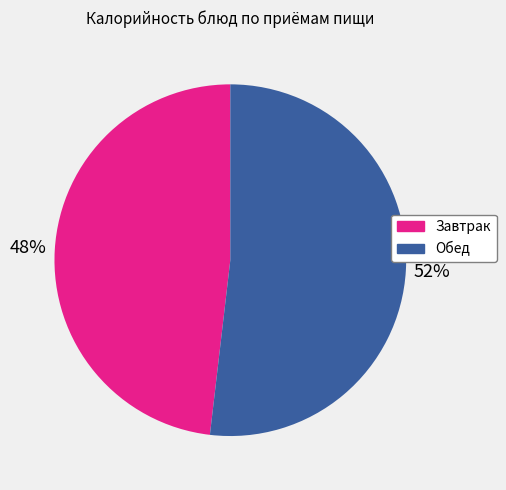

Does any single category account for the majority?

Yes